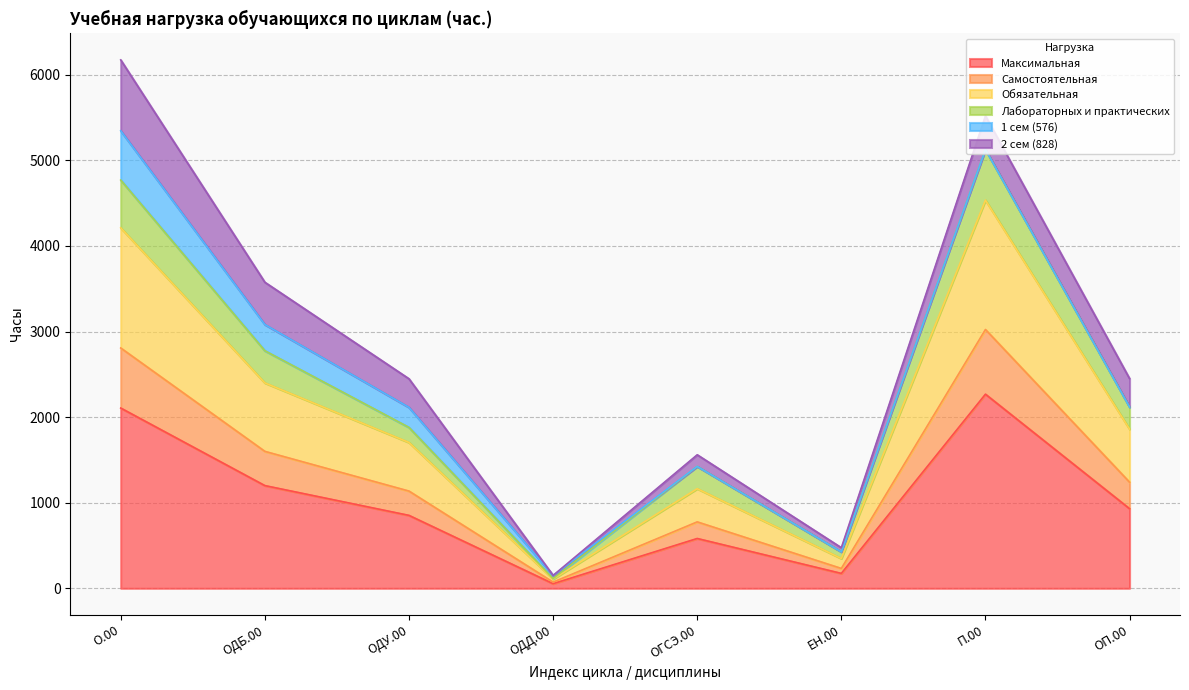

Which category has the highest value in the Максимальная series?

П.00